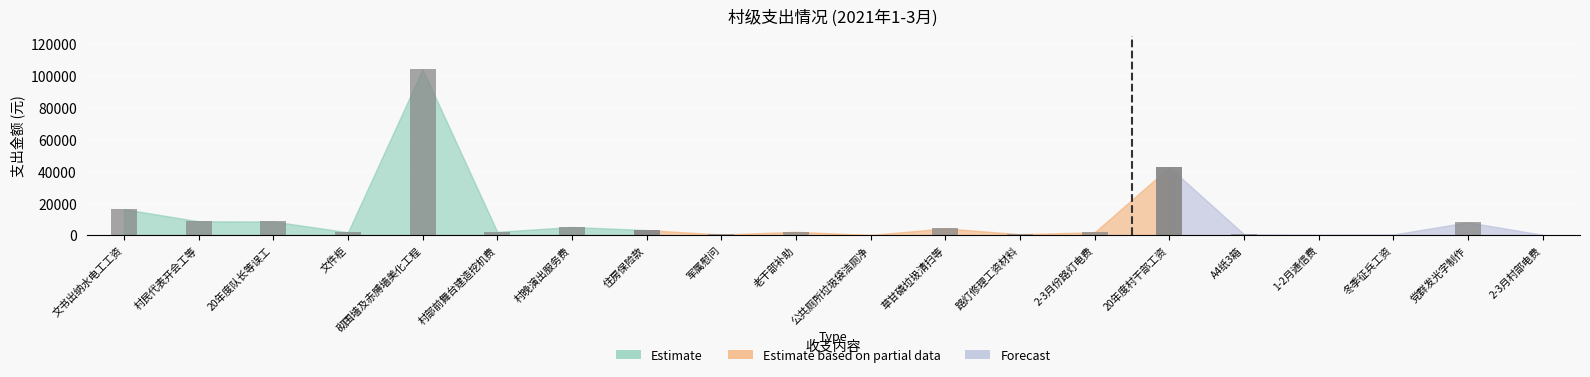

Is it true that the value at 8 is 444.0?

False